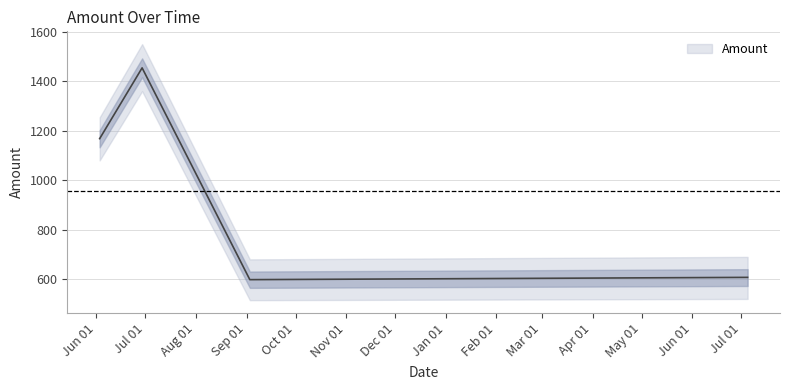

Read the value at 2011-07-05.

607.2